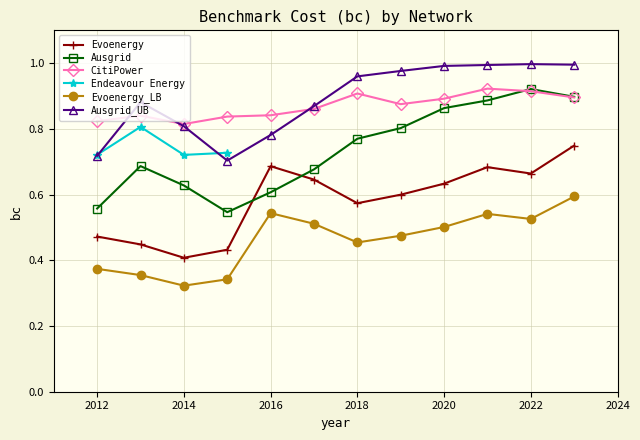

Is the value of Evoenergy_LB at 2020 greater than the value of CitiPower at 2014?

No